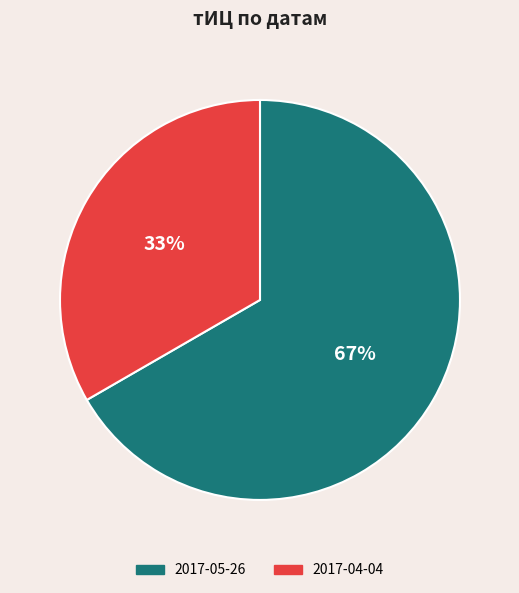

To the nearest percent, what portion does 2017-05-26 represent?

67%